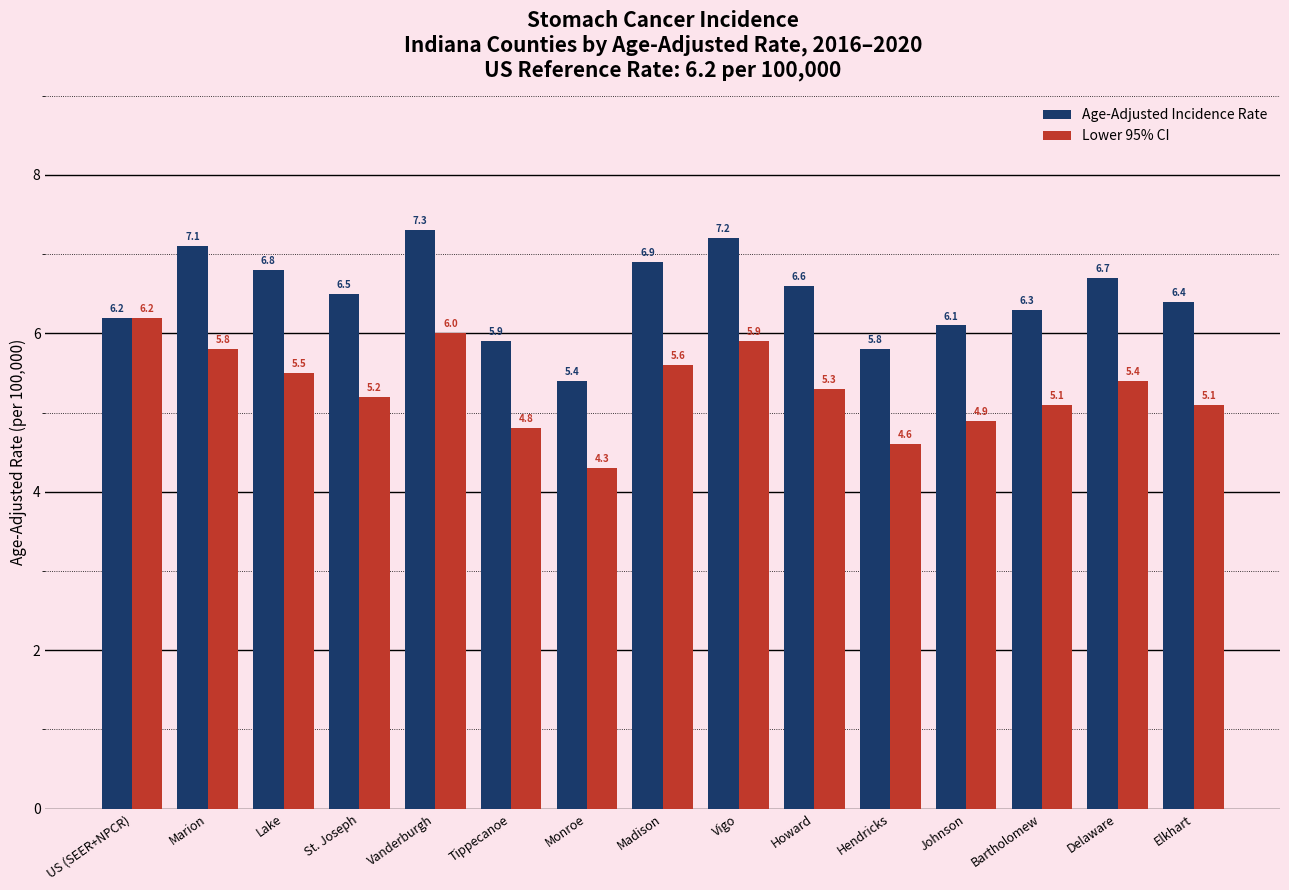

Rank the series by their maximum value, from highest to lowest.

Age-Adjusted Incidence Rate, Lower 95% CI